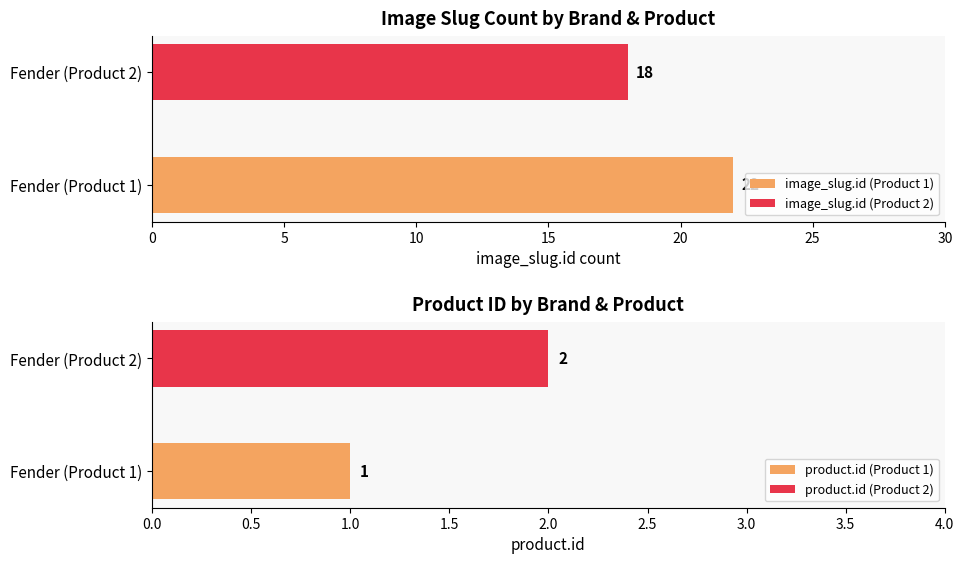

Which series has the widest spread of values?

image_slug.id